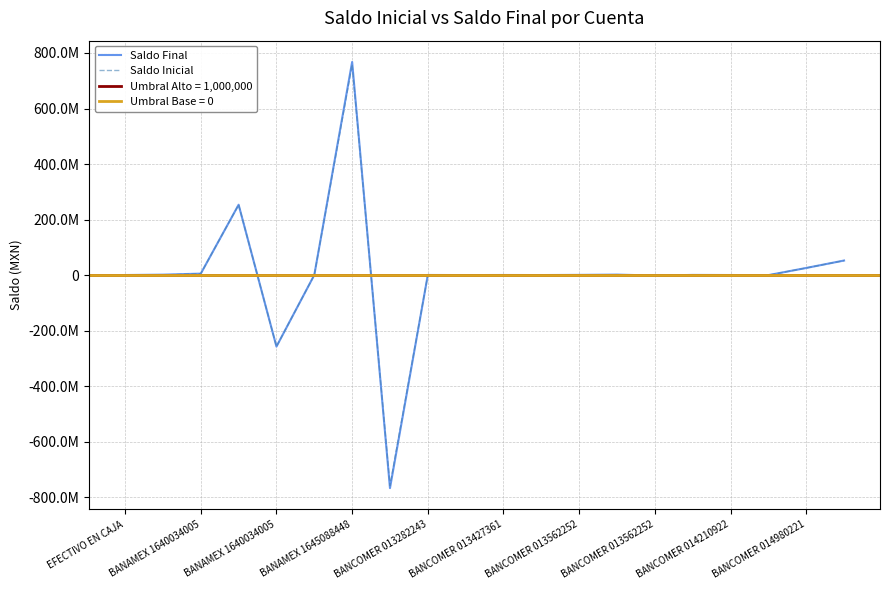

How many values in Saldo Final are below zero?

6